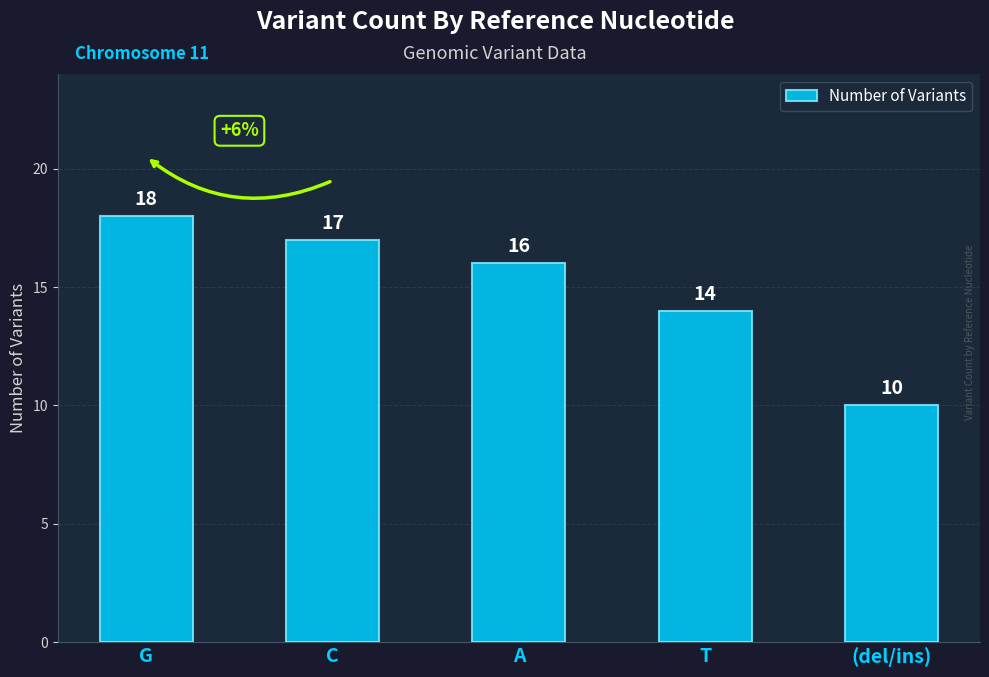

What is the label of the 4th bar from the left?

T